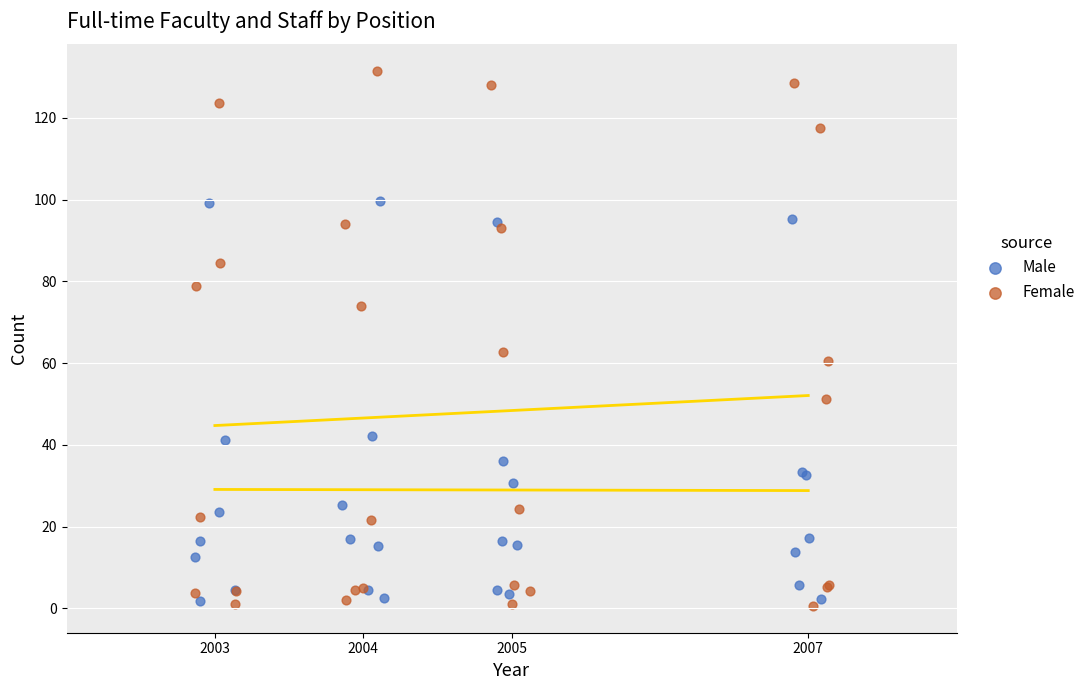

Which series contains the highest Y value?

Female